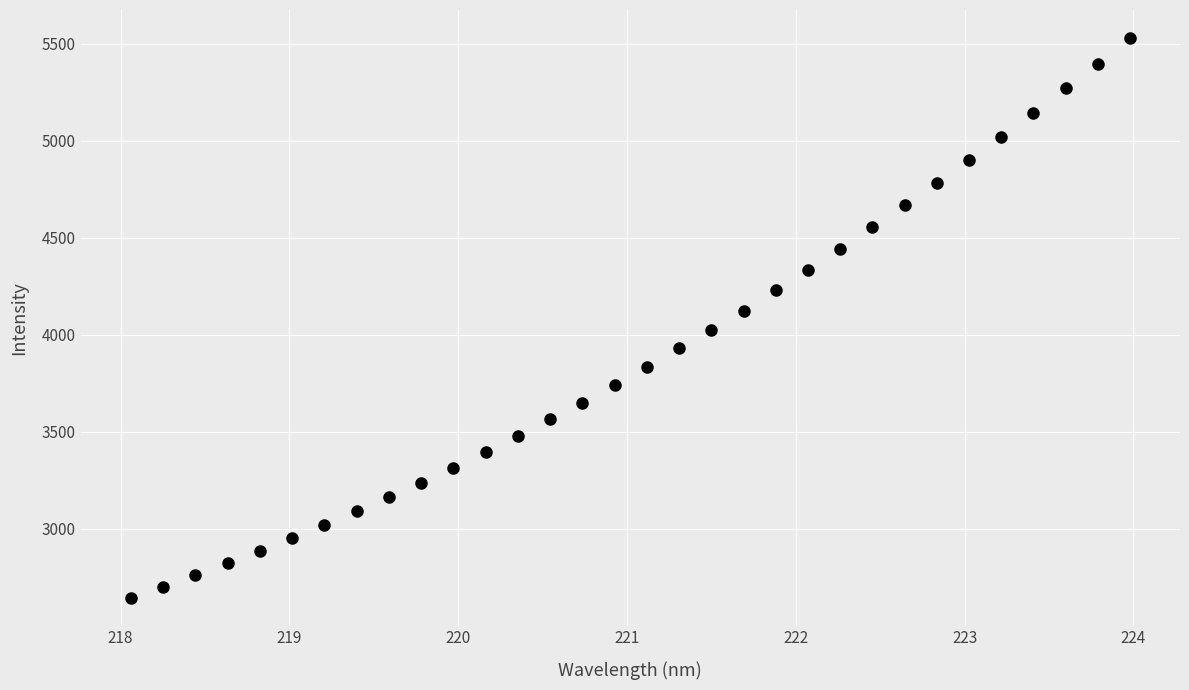

What is the range of Y values (max minus min)?

2884.5